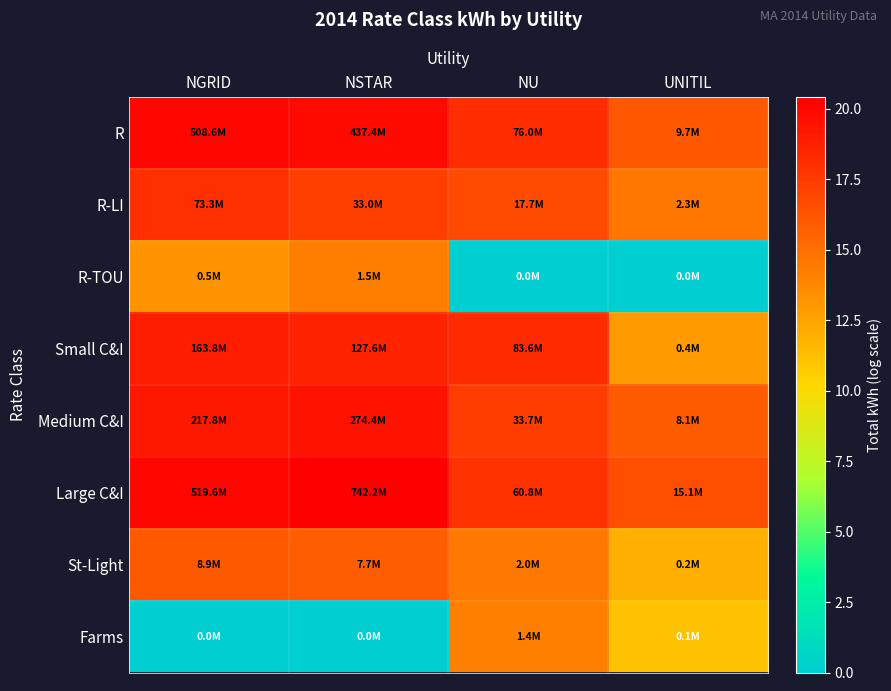

What is the total value across all series at NGRID?

125.5